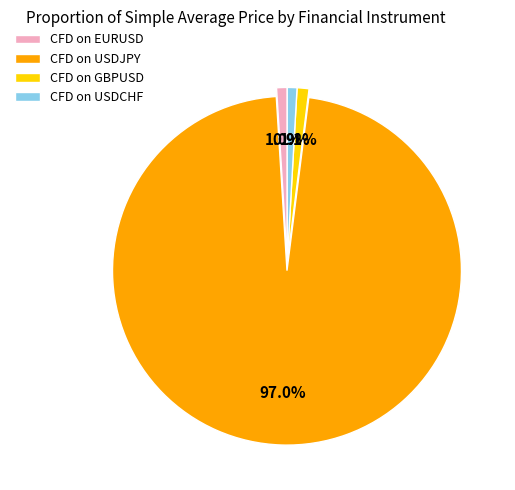

To the nearest percent, what is the difference between the largest and smallest slice percentages?

96%